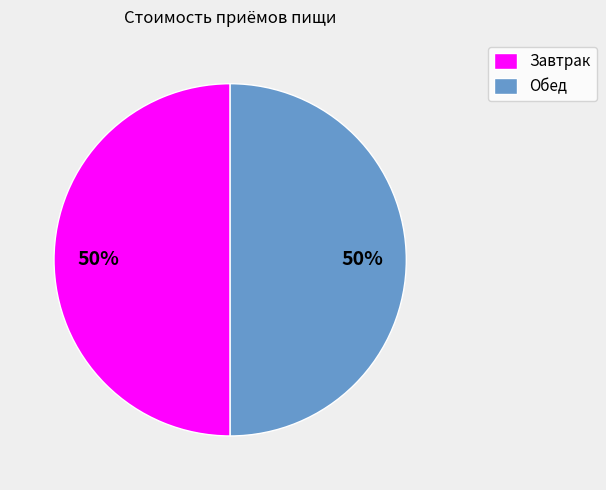

To the nearest percent, what is the difference between the largest and smallest slice percentages?

0%